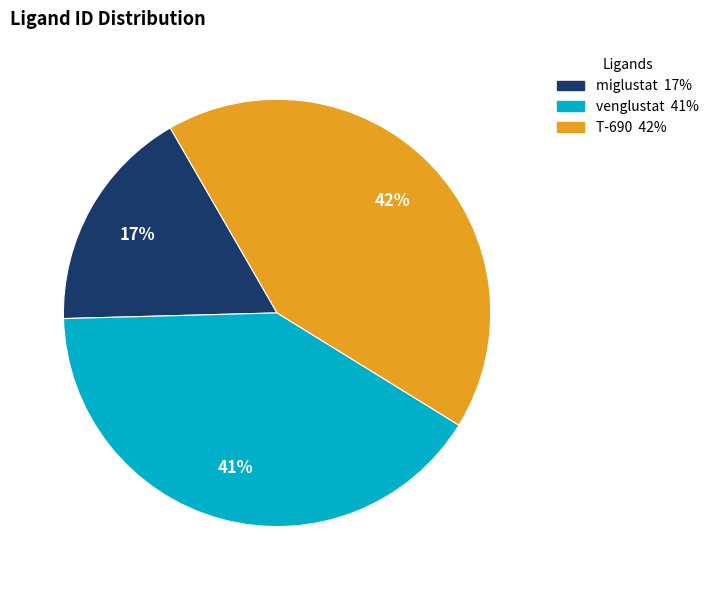

To the nearest percent, what is the difference between the venglustat and T-690 slice percentages?

1%